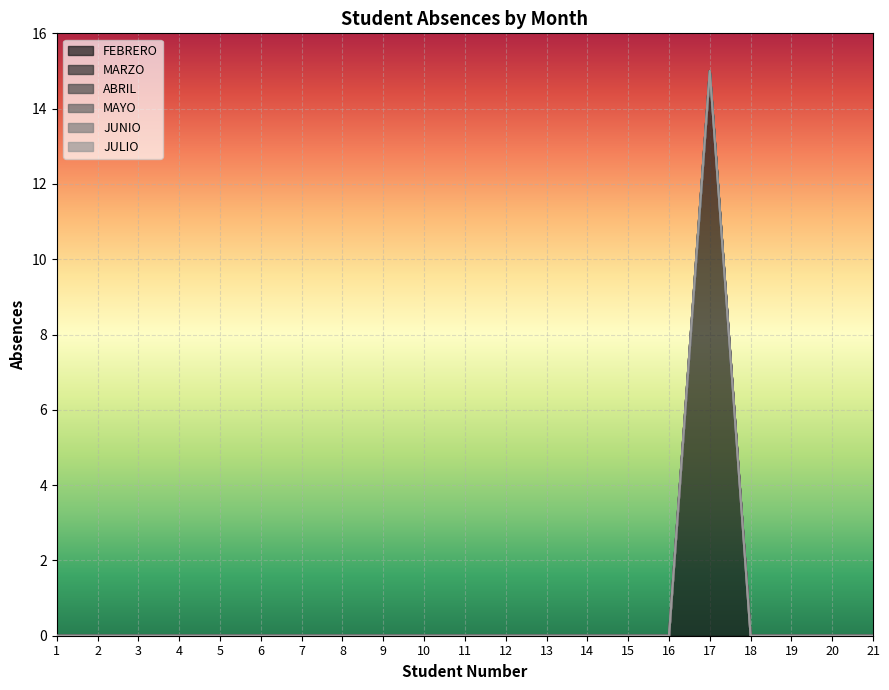

Which series changed the most between 4 and 19?

FEBRERO